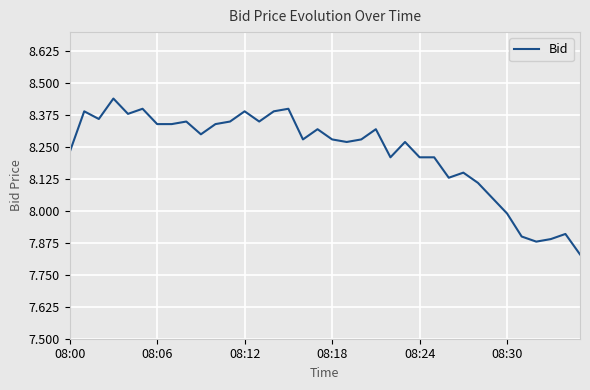

What is the difference between the maximum and minimum values?

0.6